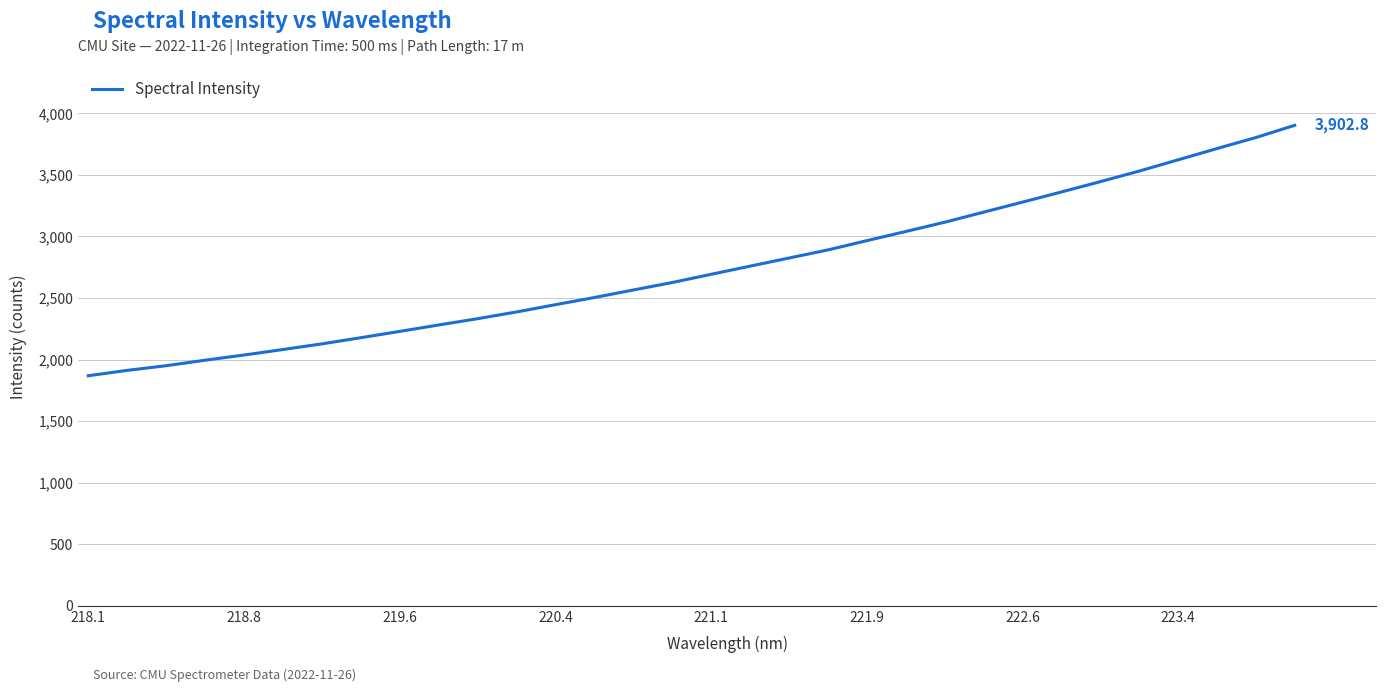

What is the greatest value displayed?

3902.8